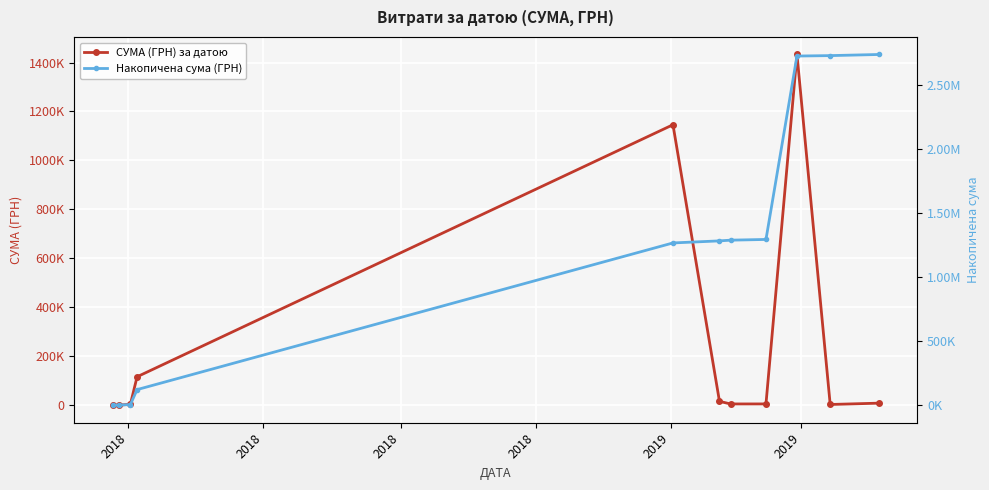

At which category does СУМА (ГРН) за датою reach its first local peak?

2019